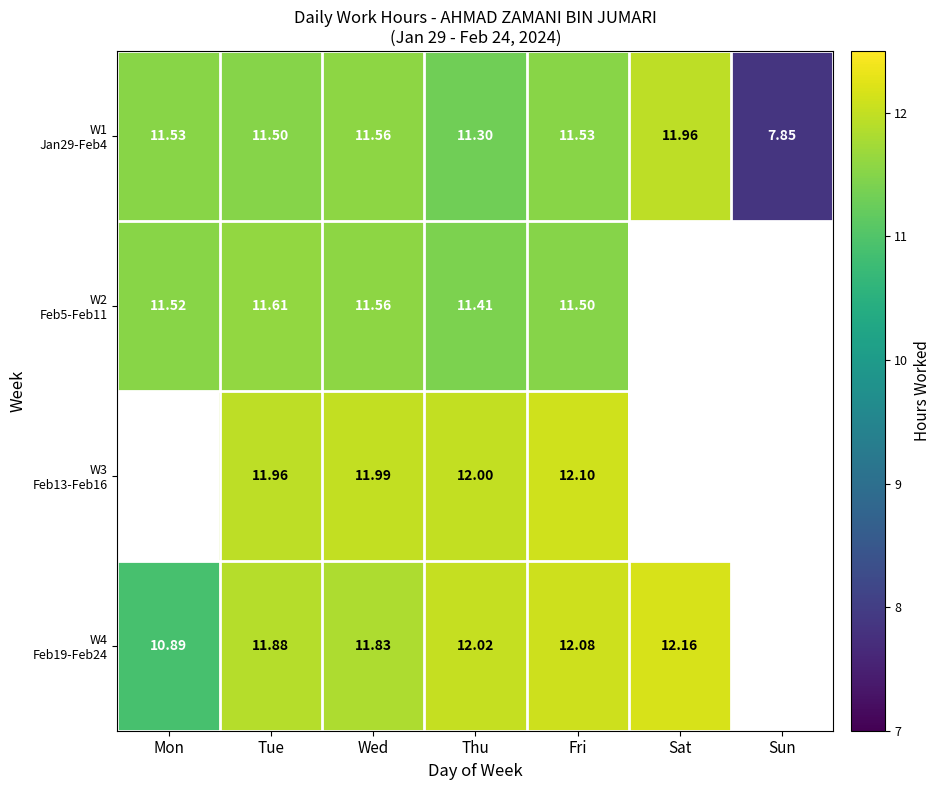

Between Tue and Fri, which is larger?

Fri